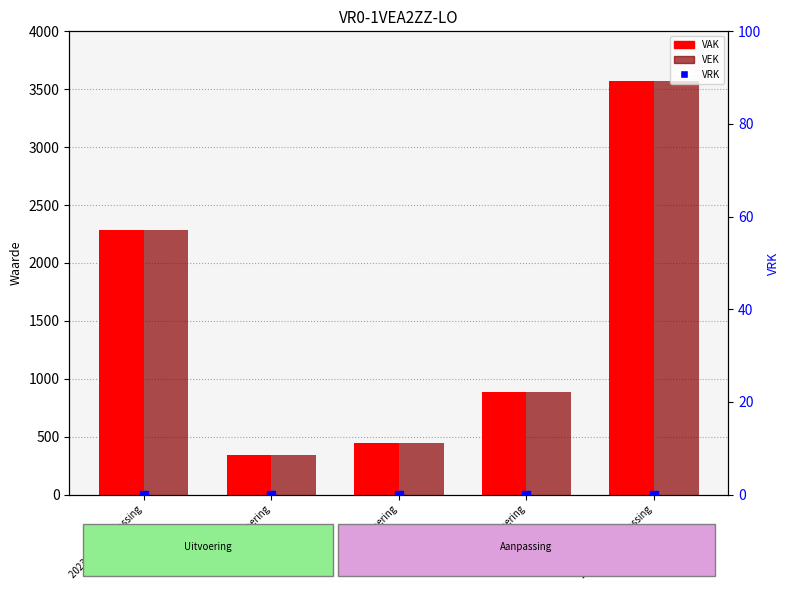

What are all the series names shown in the legend?

VAK, VEK, VRK